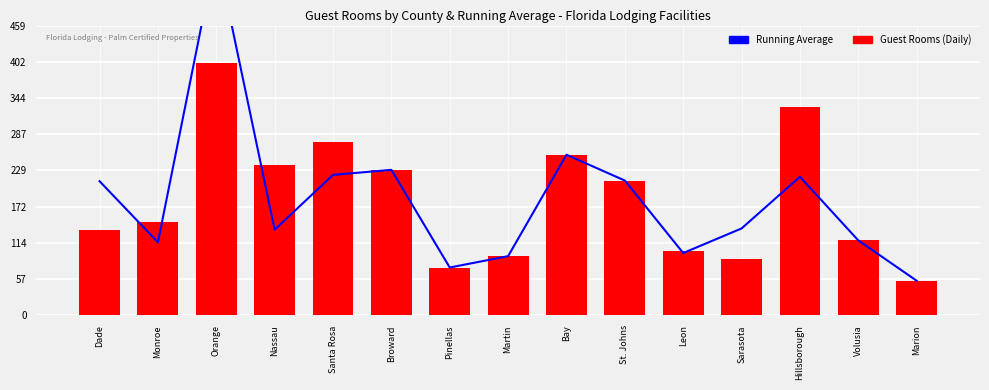

What is the sum of all Guest Rooms (Daily) values?

2764